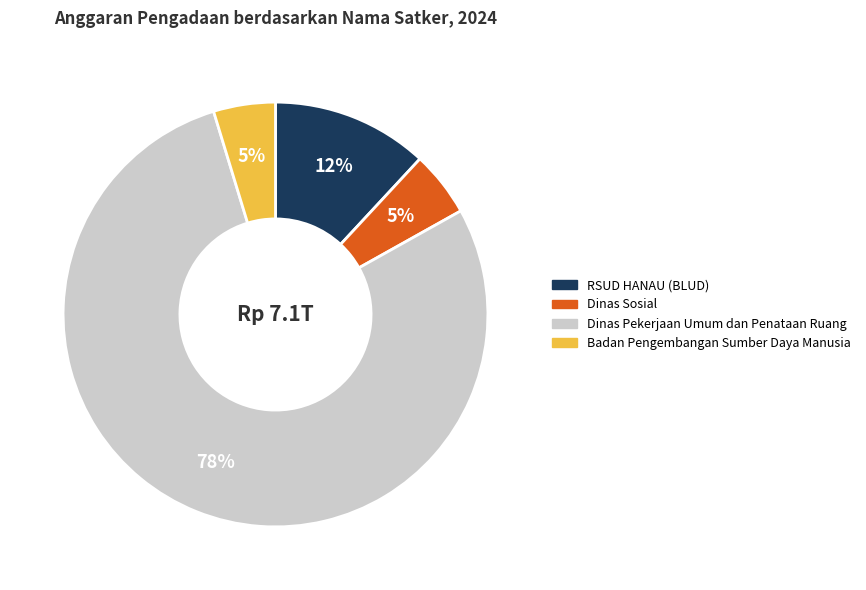

To the nearest percent, what is the average slice percentage?

25%